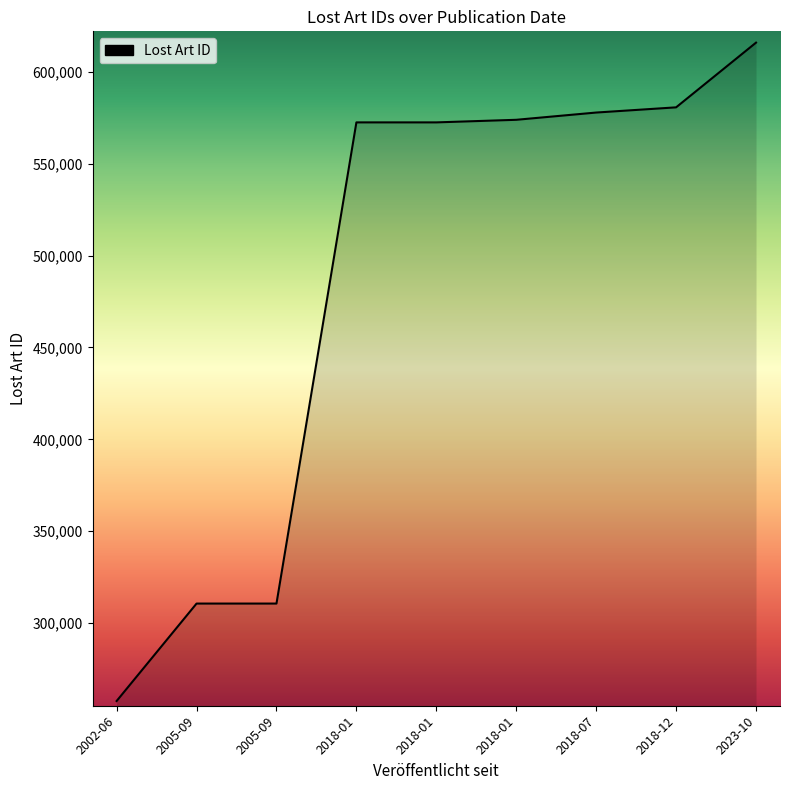

What is the smallest value displayed?

257546